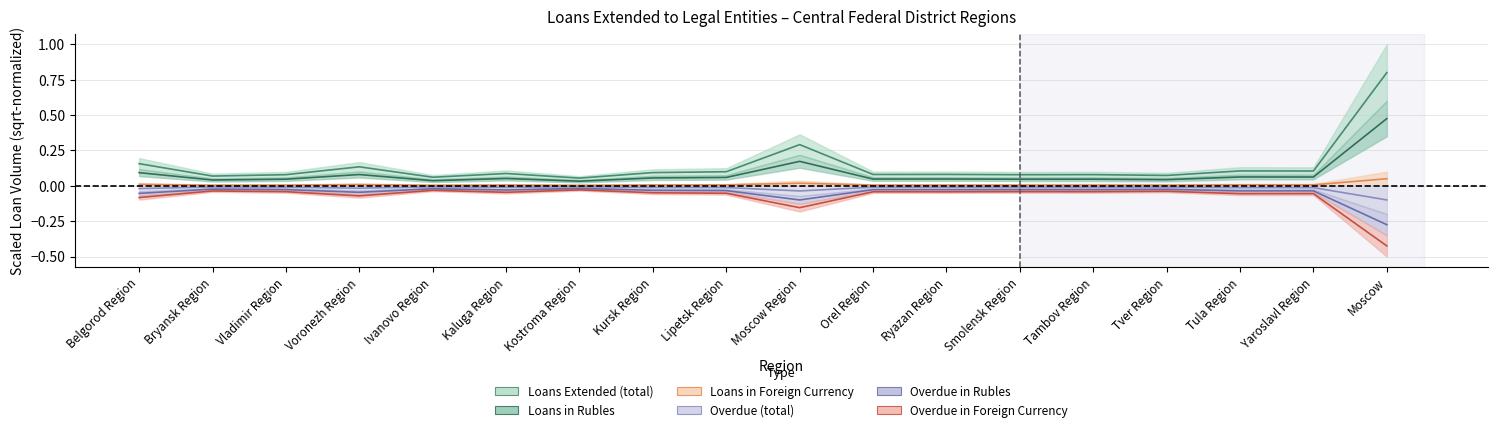

Is this an area chart (filled region under the line)?

No